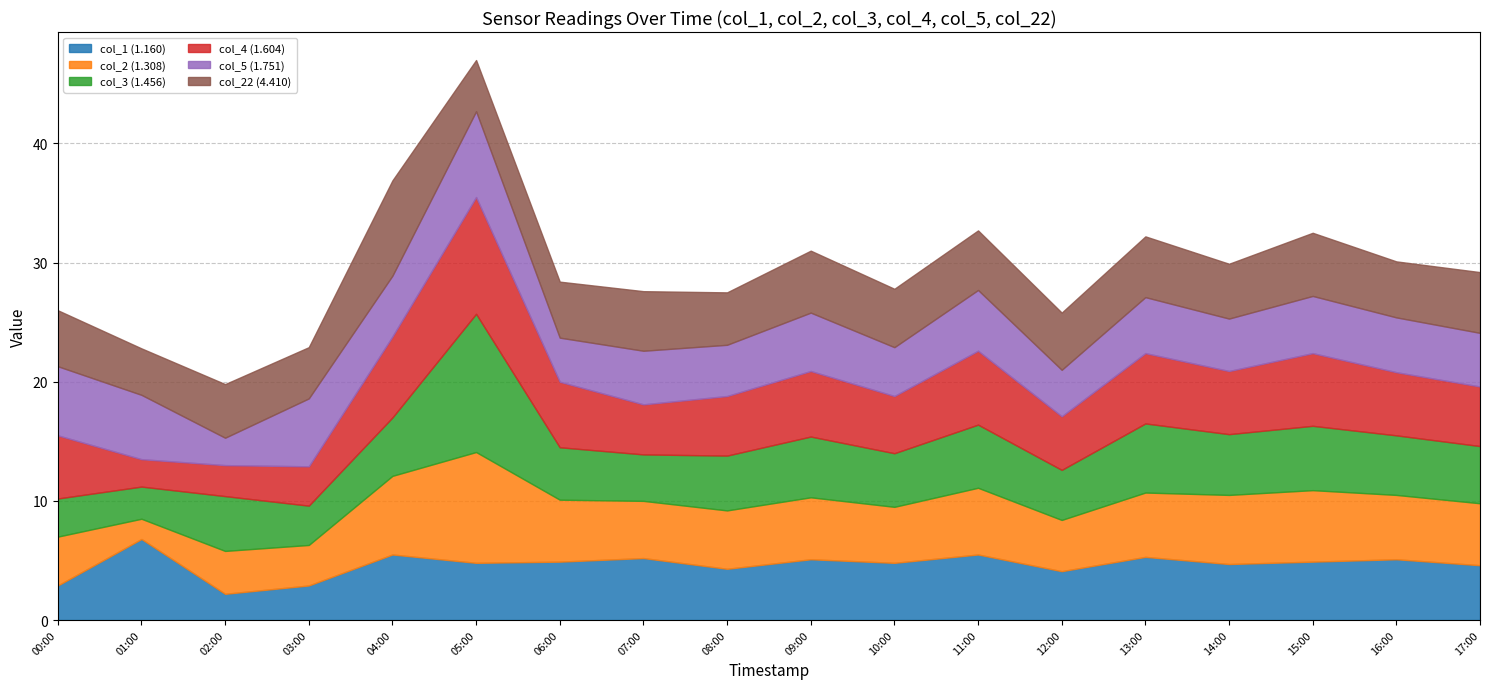

How many interior local valleys does the col_5 (1.751) series have?

7